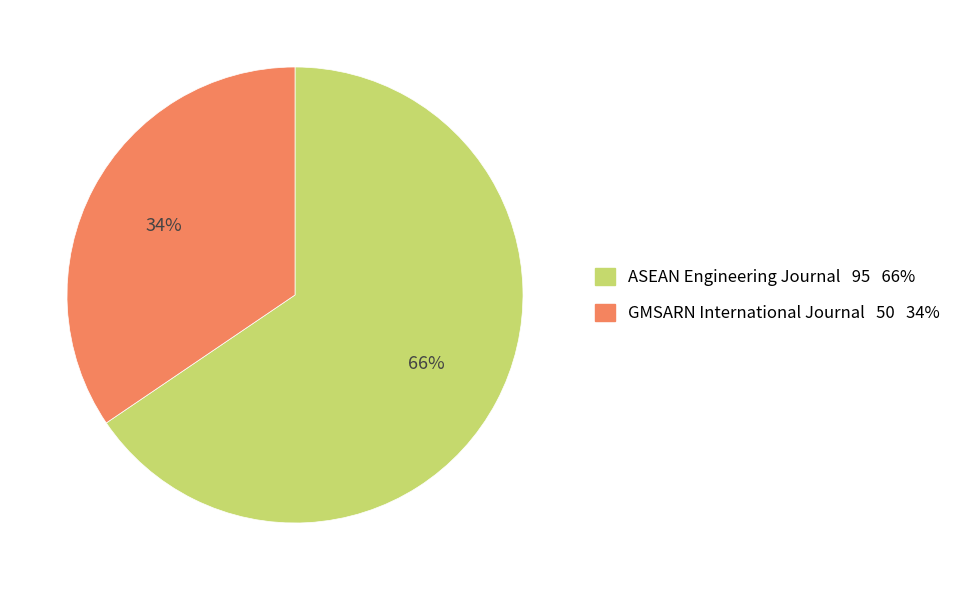

How many slices are in this pie chart?

2